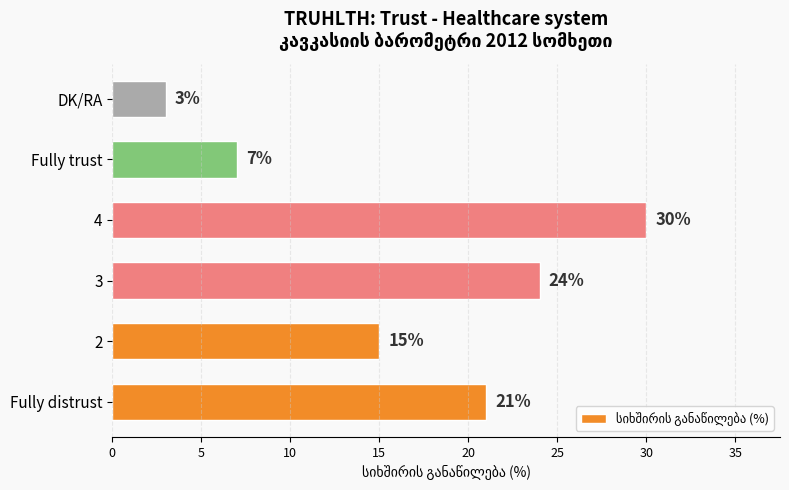

List the labels in order of value, smallest first.

DK/RA, Fully trust, 2, Fully distrust, 3, 4